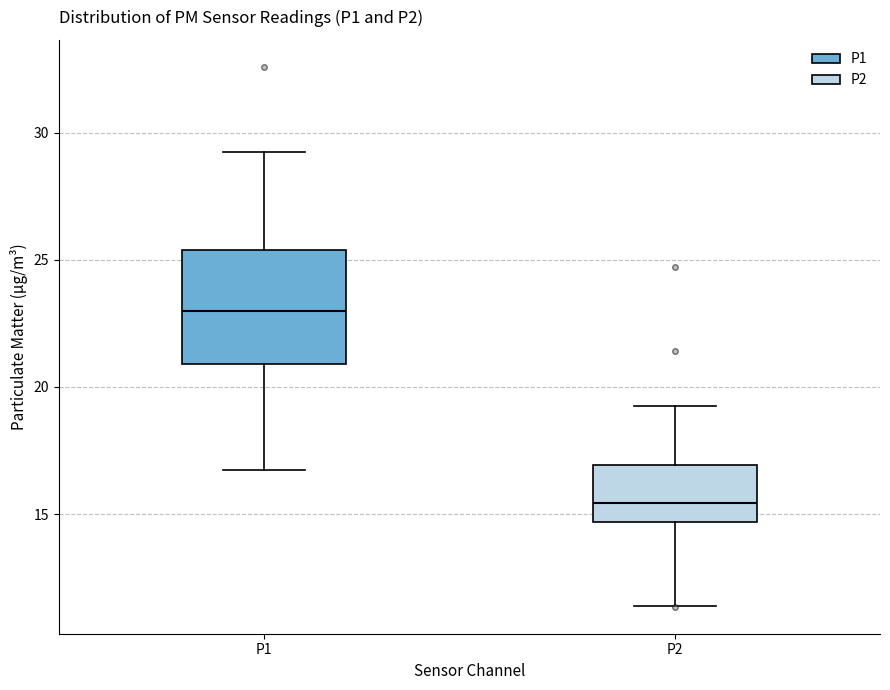

Reading left to right, transcribe this box plot: for each box, give where its median line is, the range the box spans, and where its two whiskers end, as read against the y-axis. The values are not printed on the chart, so give them approximately, as read against the axis.

P1: median 23.0, box 21.0 to 25.5, whiskers 16.5 to 29.0
P2: median 15.5, box 14.5 to 17.0, whiskers 11.5 to 19.5